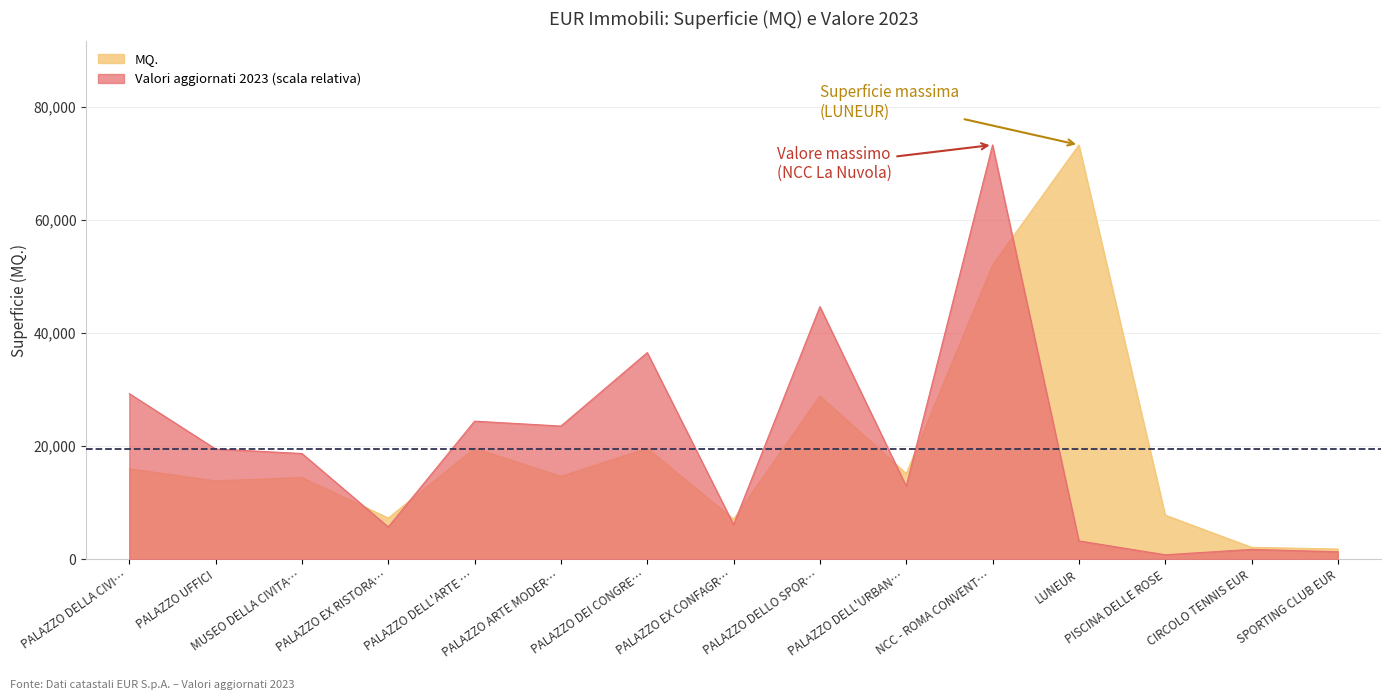

What is the sum of the Valori aggiornati 2023 values at PALAZZO DELL'ARTE … and PISCINA DELLE ROSE?

25239.1